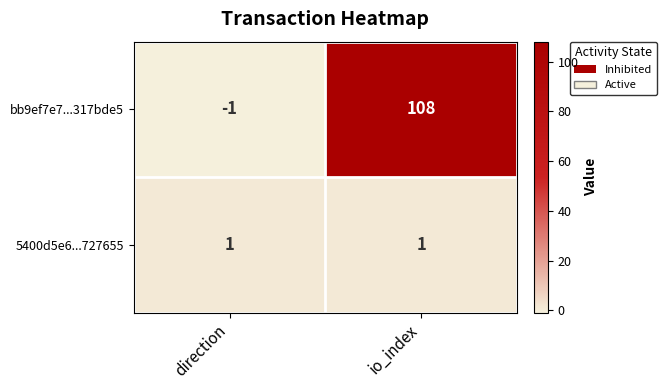

Which series has the largest range (max minus min)?

bb9ef7e7...317bde5